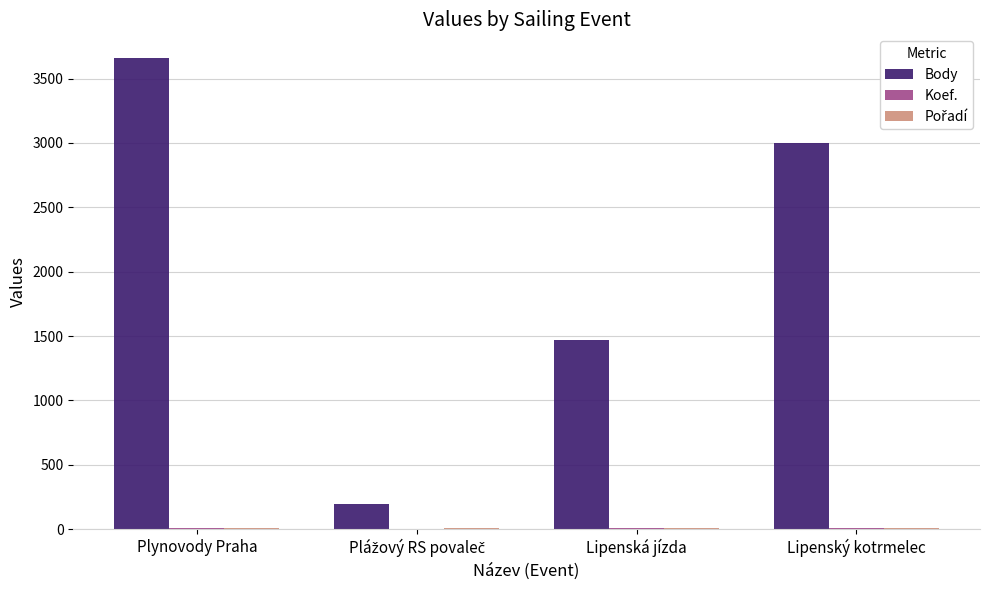

The Body series shows 2023 at Plynovody Praha. True or false?

False